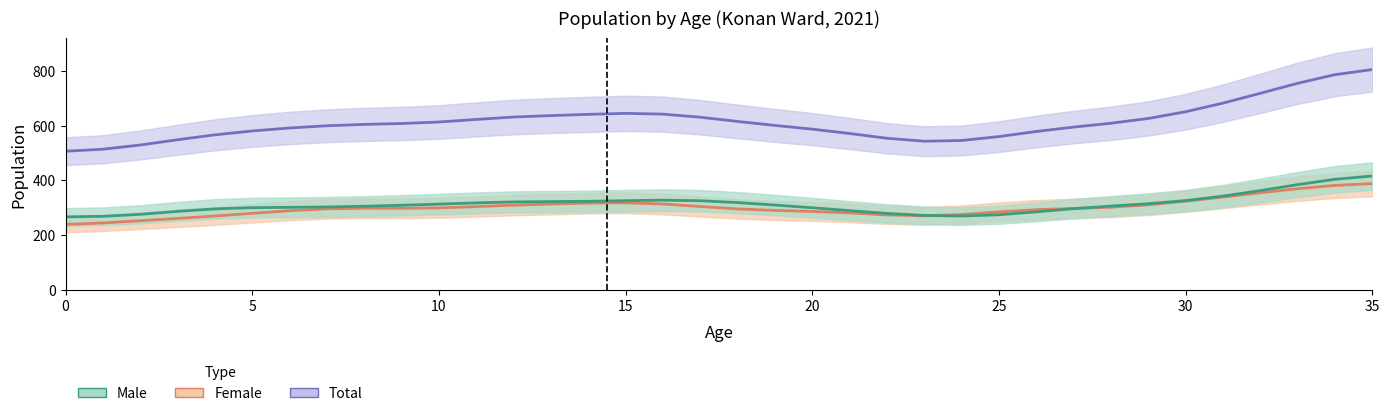

At which category is the sum across all series the highest?

35